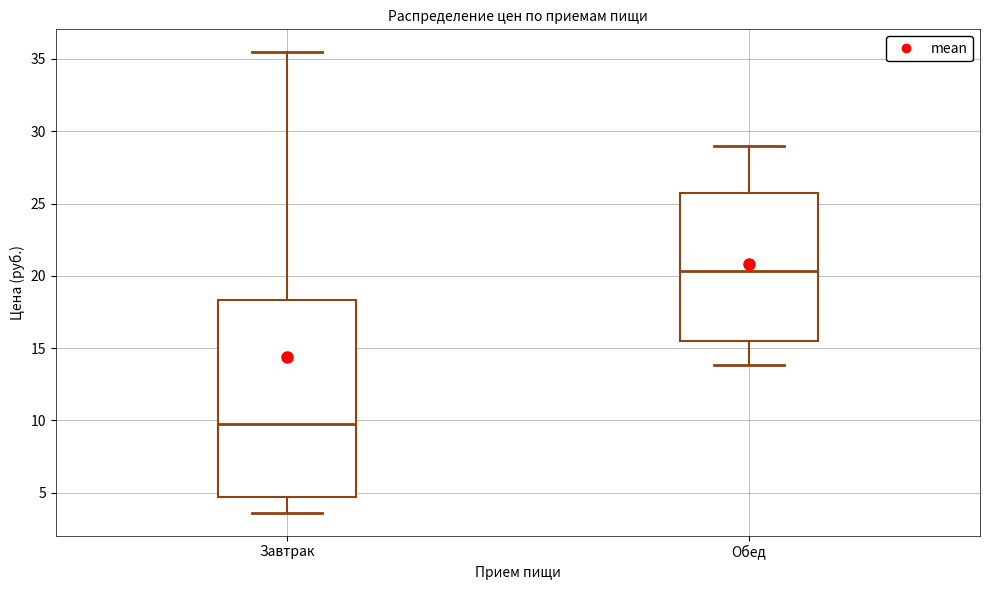

Where does the upper whisker of the box for Завтрак end on the y-axis? The values are not printed on the chart, so give them approximately, as read against the axis.

35.5